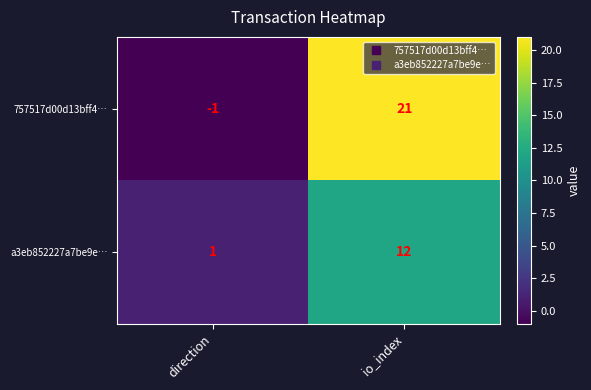

The value of a3eb852227a7be9e… at io_index is 12. True or false?

True